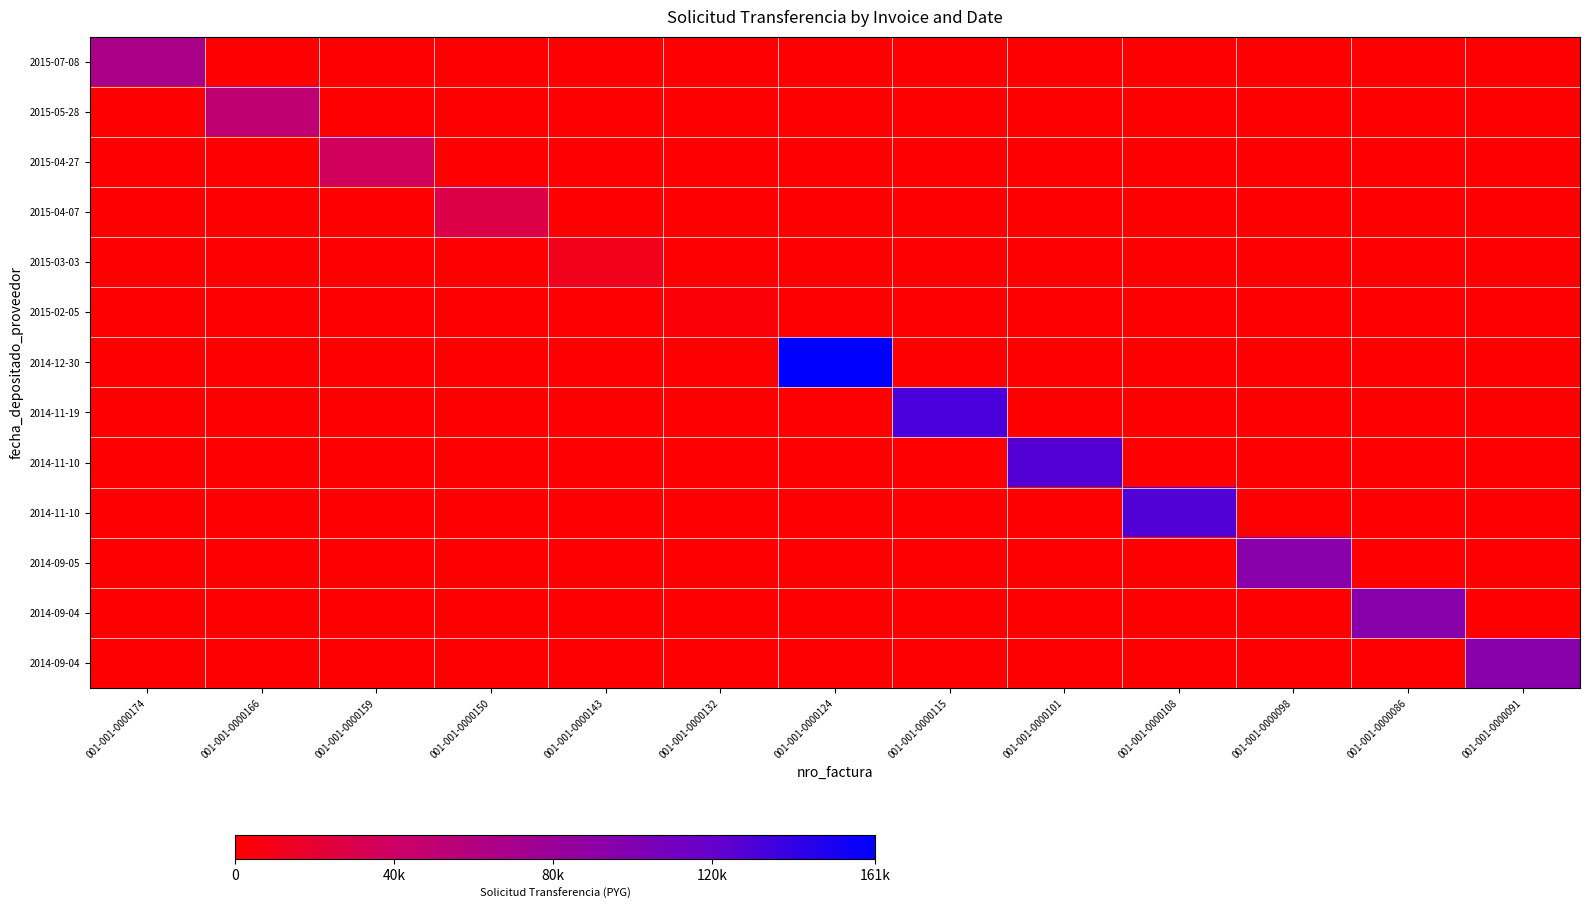

What is the total value across all series at 001-001-0000091?

94095